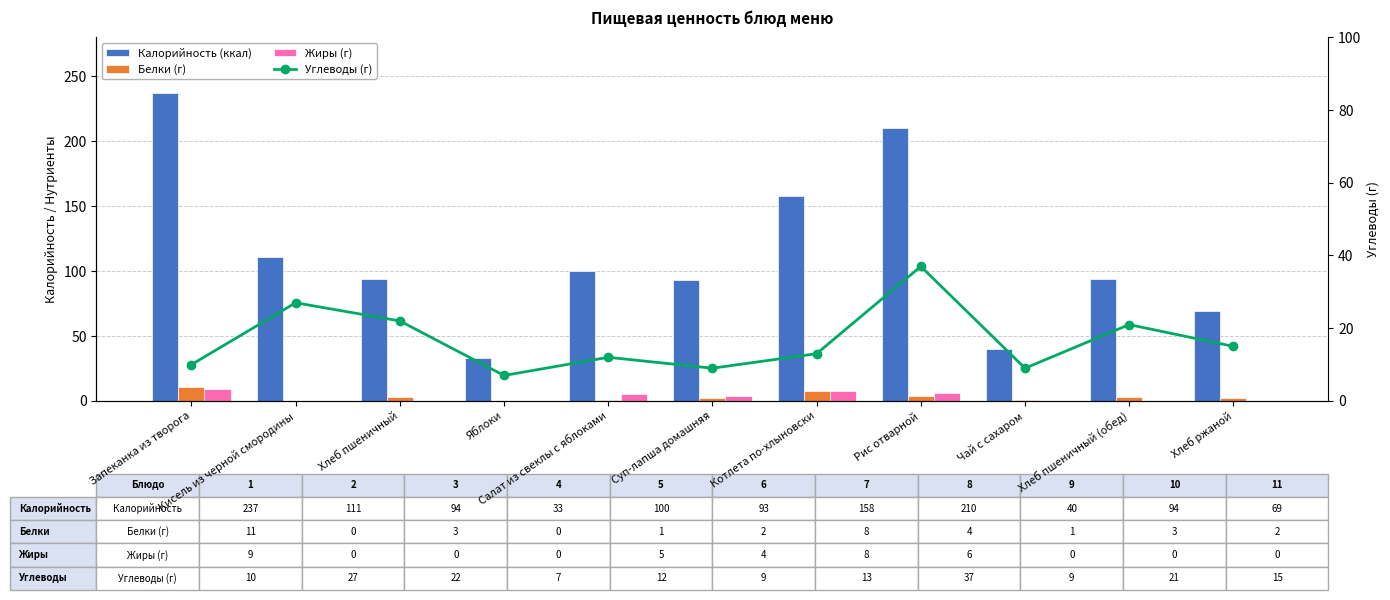

What are all the series names shown in the legend?

Калорийность (ккал), Белки (г), Жиры (г), Углеводы (г)